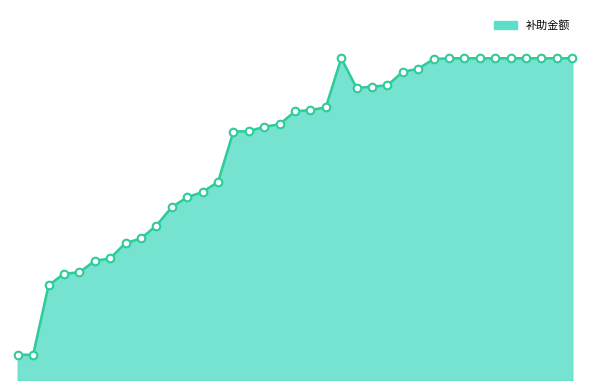

Does the chart have visible grid lines?

No